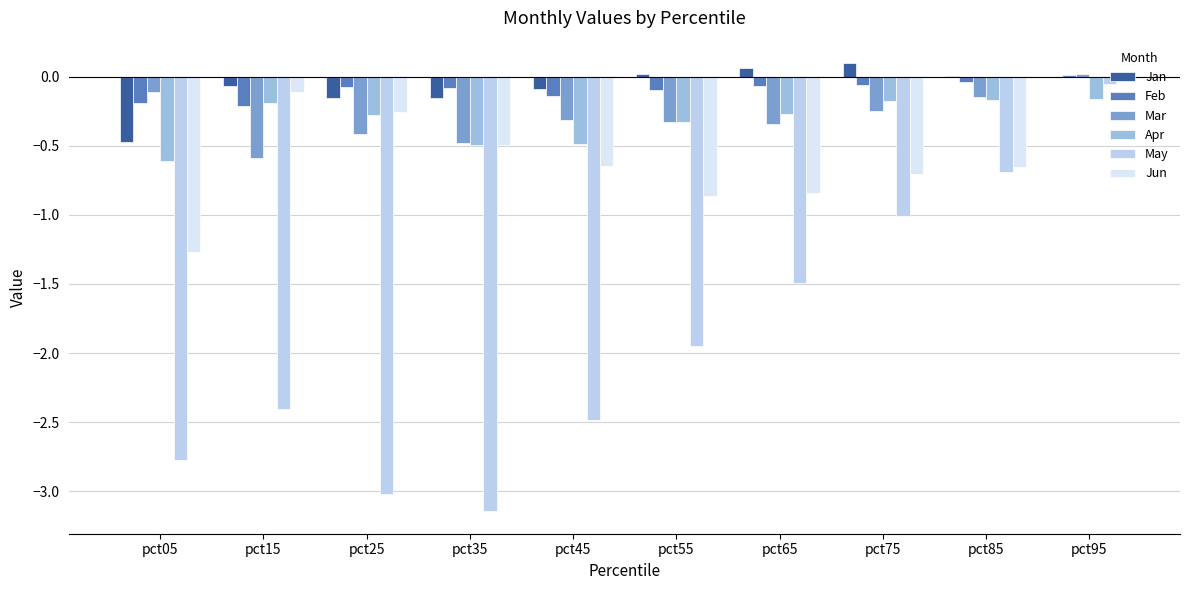

What is the sum of the Jun values at pct75 and pct65?

-1.5